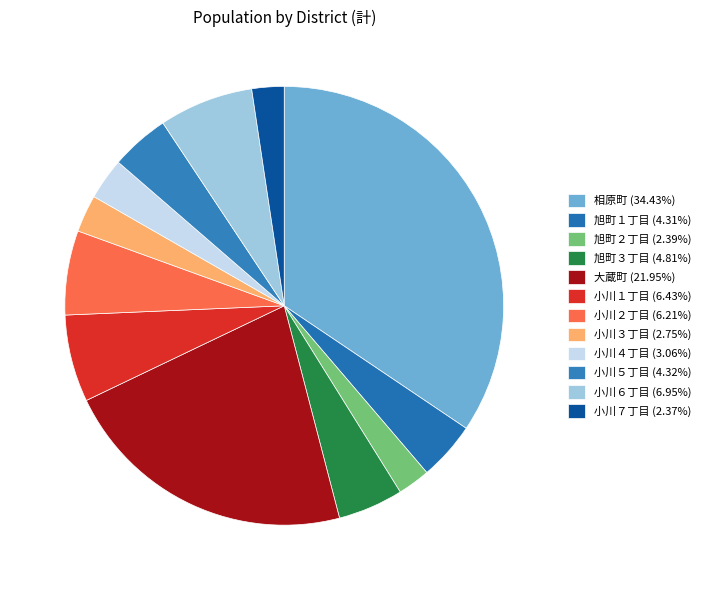

How many segments does this pie chart have?

12